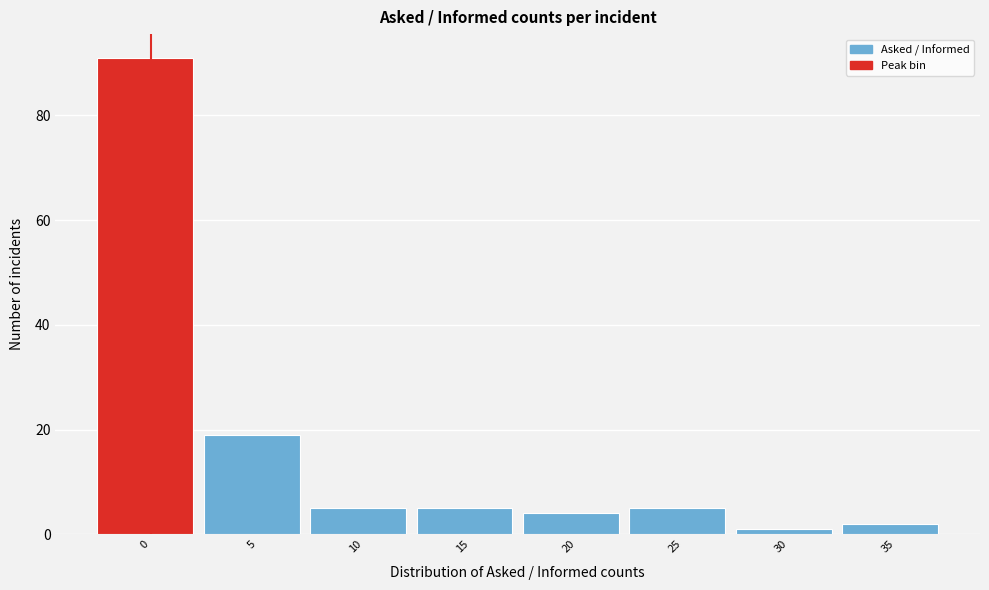

Reading left to right, list all the values displayed in this chart.

91	19	5	5	4	5	1	2